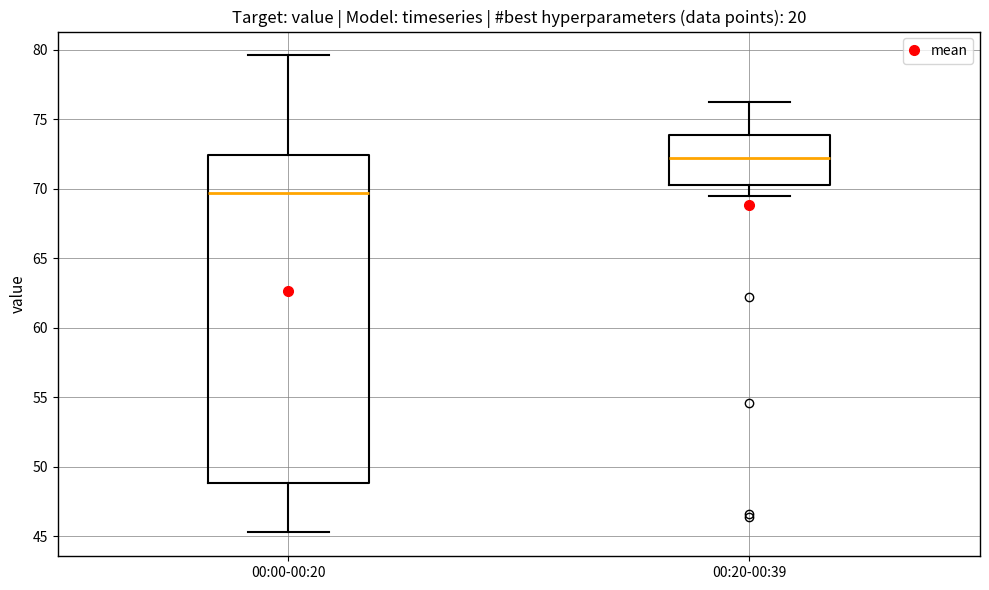

Comparing the boxes themselves (not the whiskers), which one is the tallest?

00:00-00:20